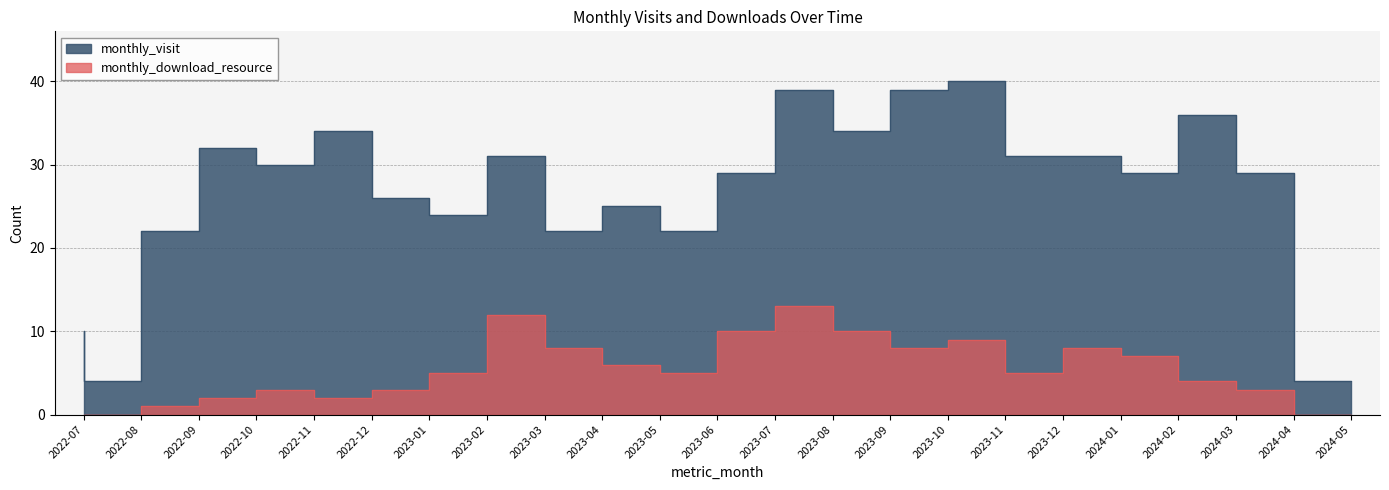

How many lines are shown in the chart?

2